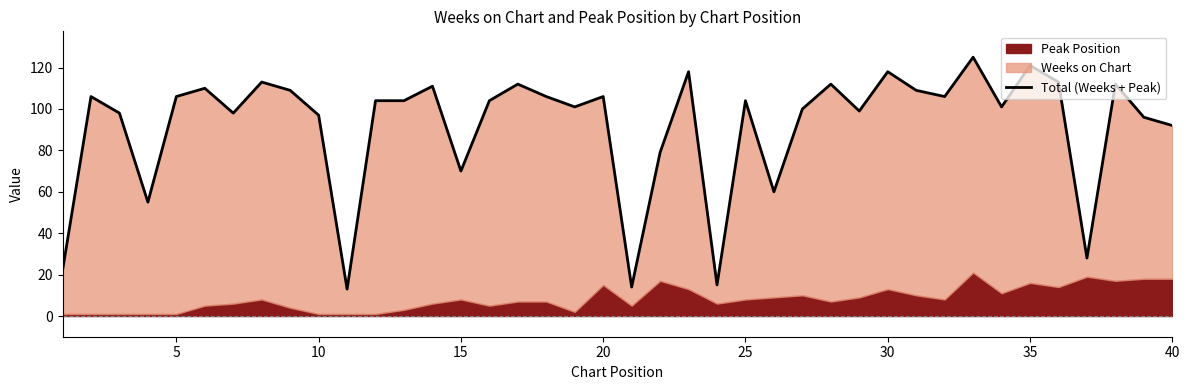

The value at 20 is 4. True or false?

False